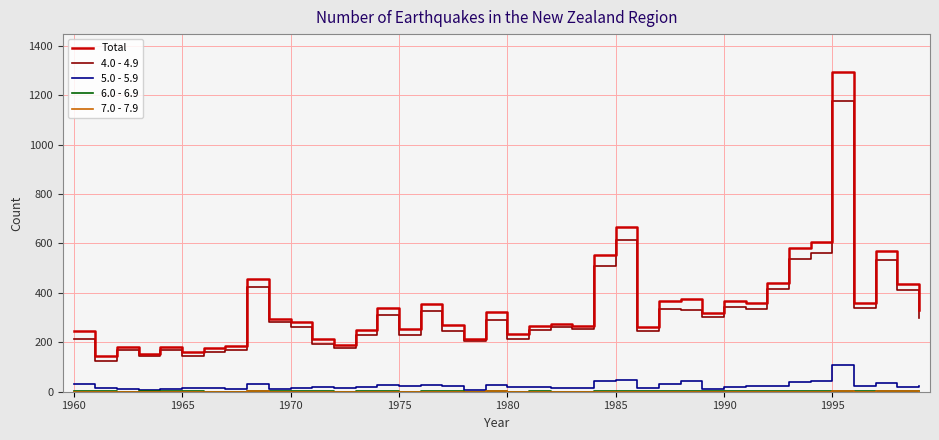

True or false: 5.0 - 5.9 and Total intersect in this chart.

False